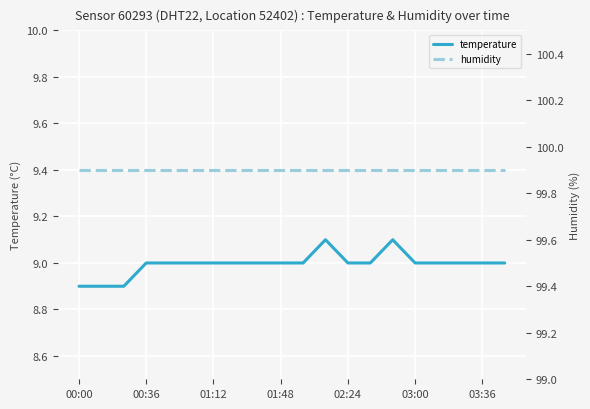

What are all the series names shown in the legend?

temperature, humidity